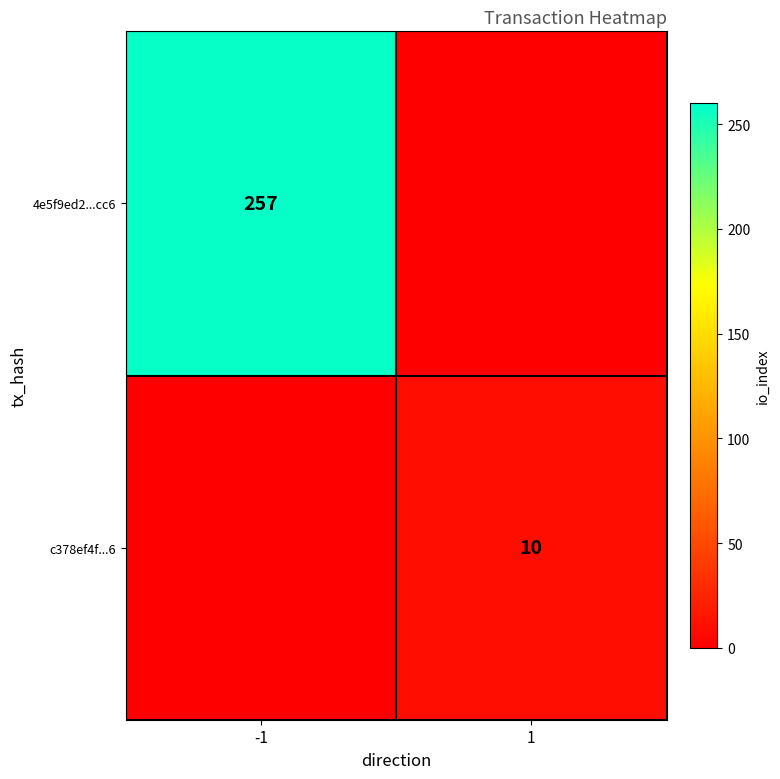

True or false: c378ef4f...6 has a value of 10 at 1.

True